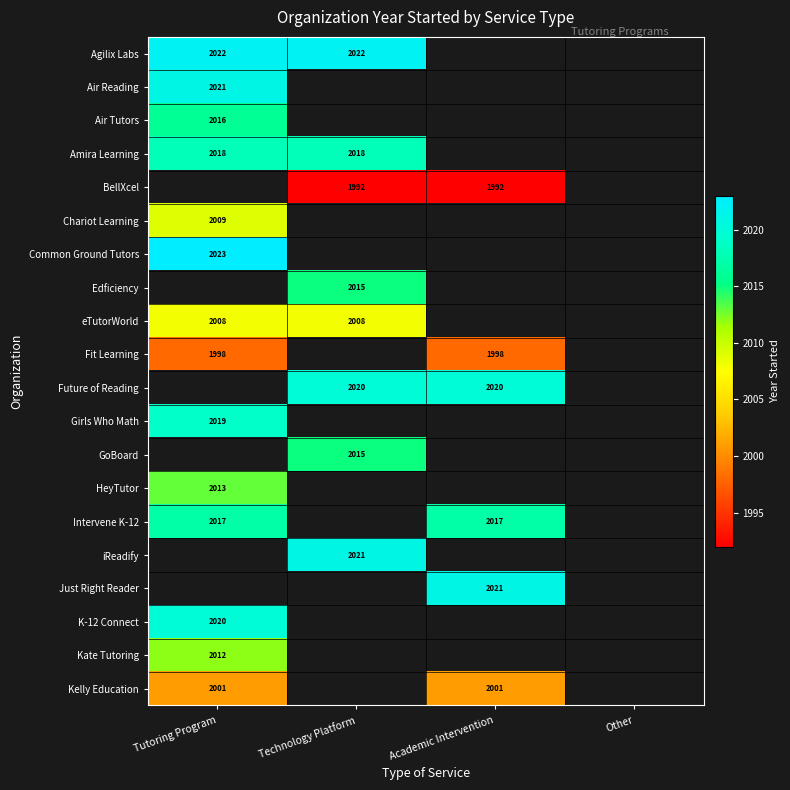

The Kelly Education series shows 2001 at Tutoring Program. True or false?

True